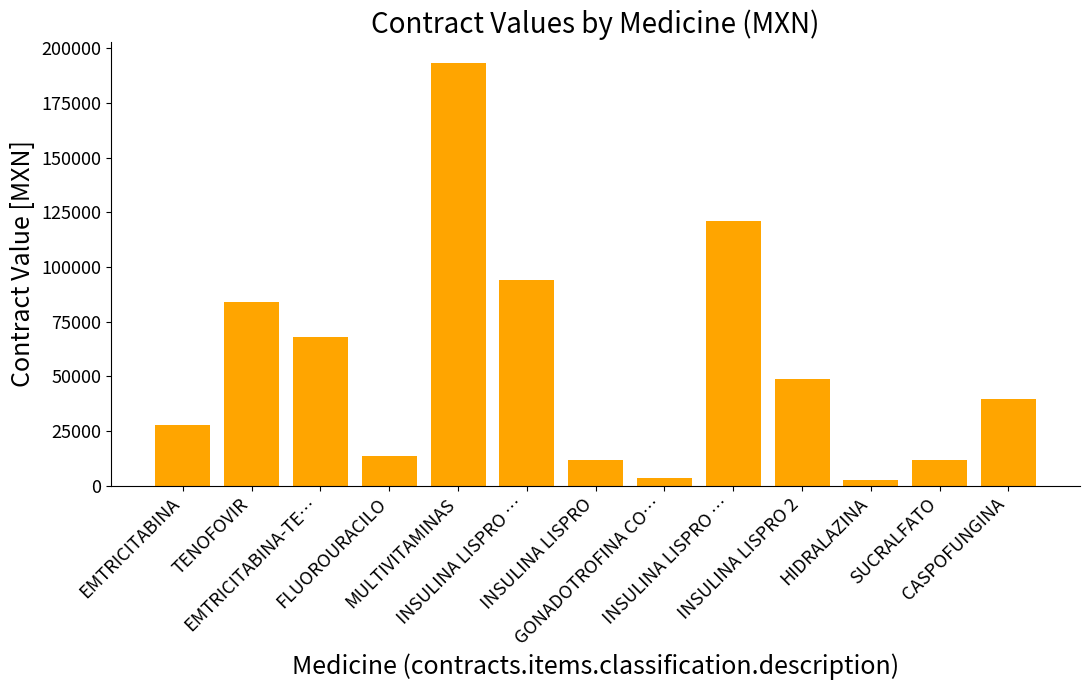

Where does the data first go above 39782?

TENOFOVIR